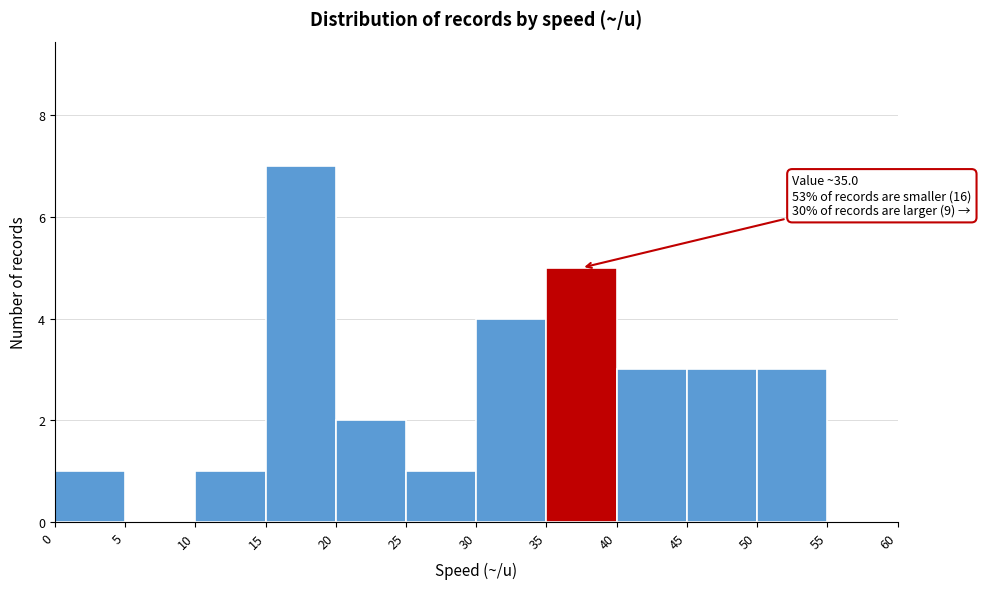

Over which range of the x-axis is the bar tallest?

15 to 20